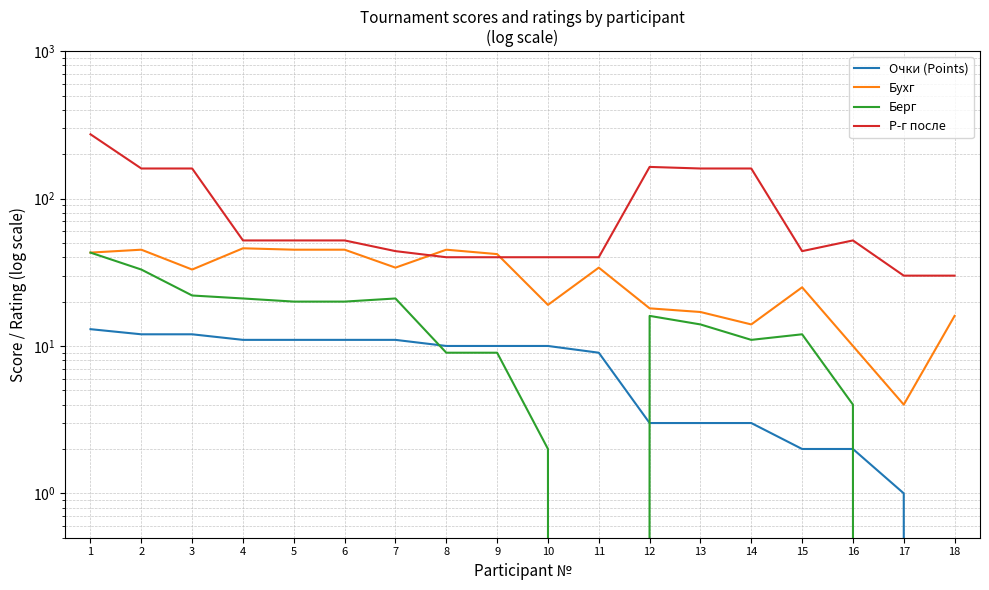

Between 7 and 12, which is larger?

7